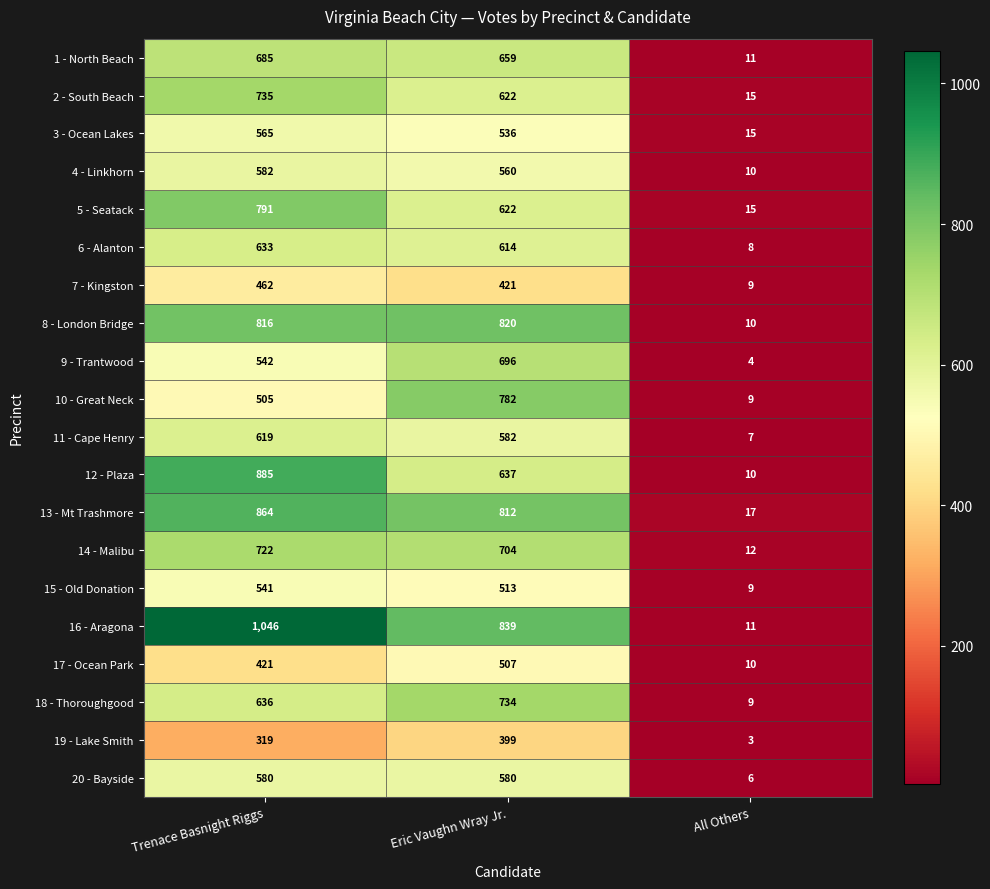

Which series changed the most between Trenace Basnight Riggs and Eric Vaughn Wray Jr.?

10 - Great Neck